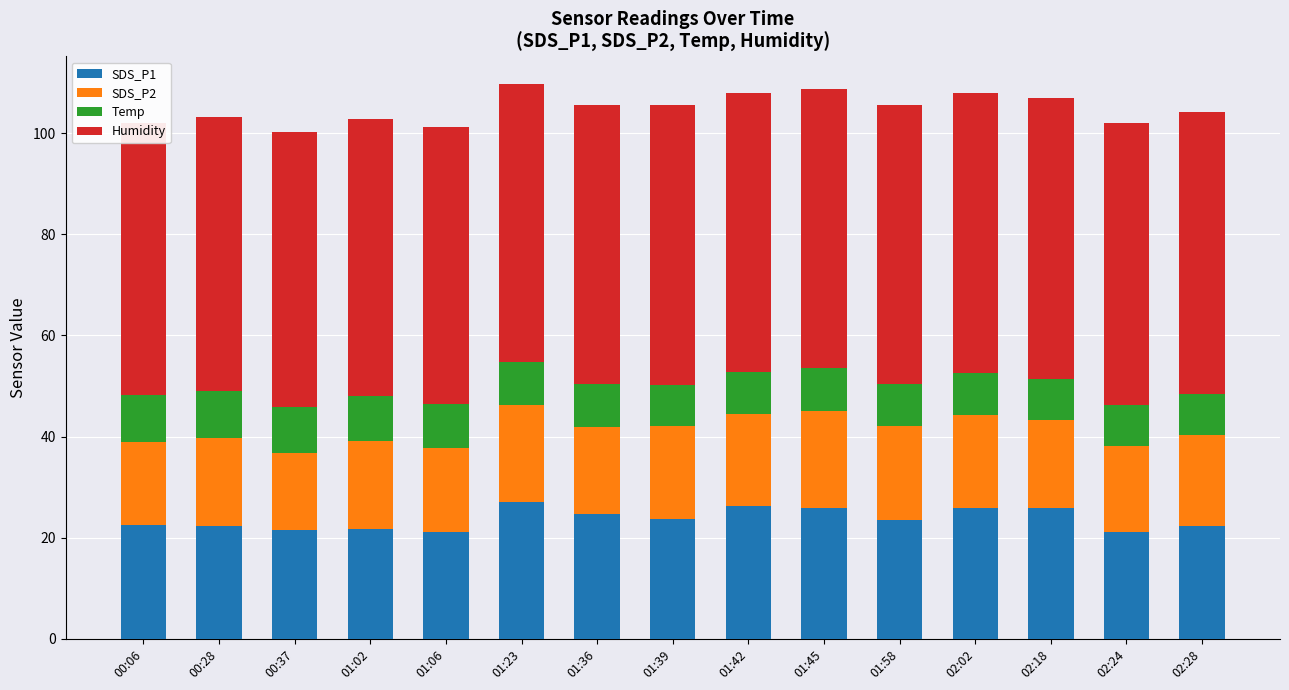

How many values in the SDS_P2 series are below 17?

4